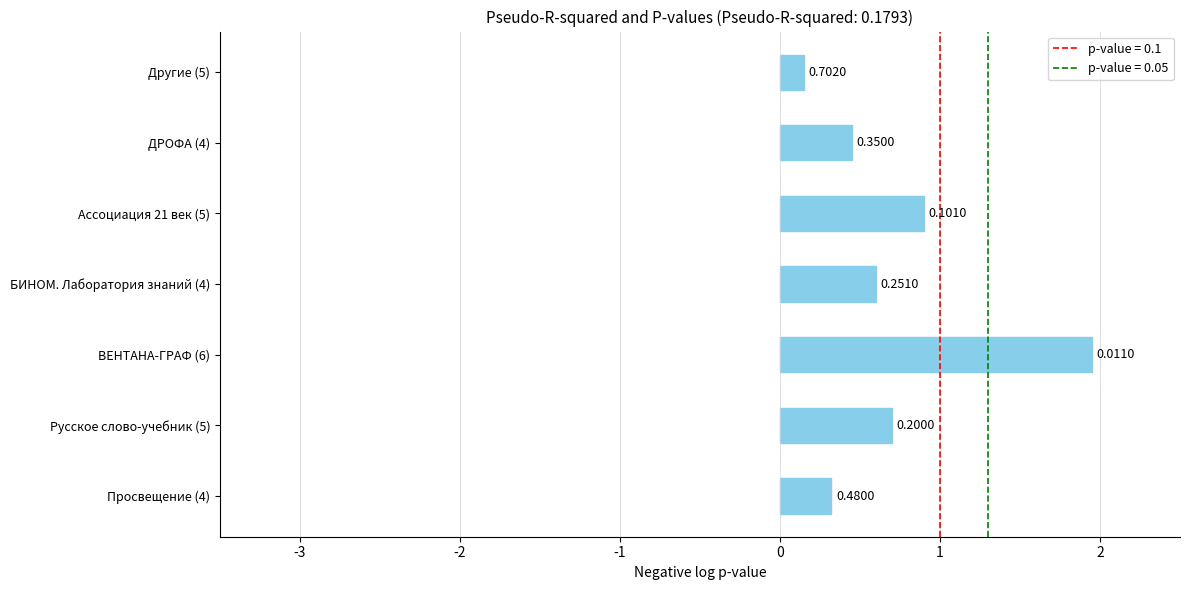

Which has a higher value, Другие (5) or ДРОФА (4)?

ДРОФА (4)